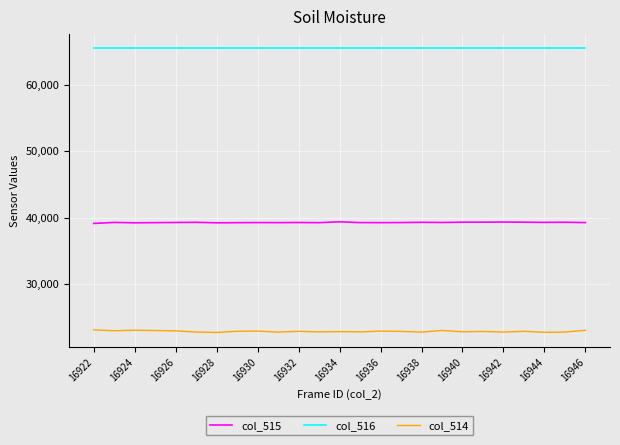

List the series in order of their peak value, lowest first.

col_514, col_515, col_516